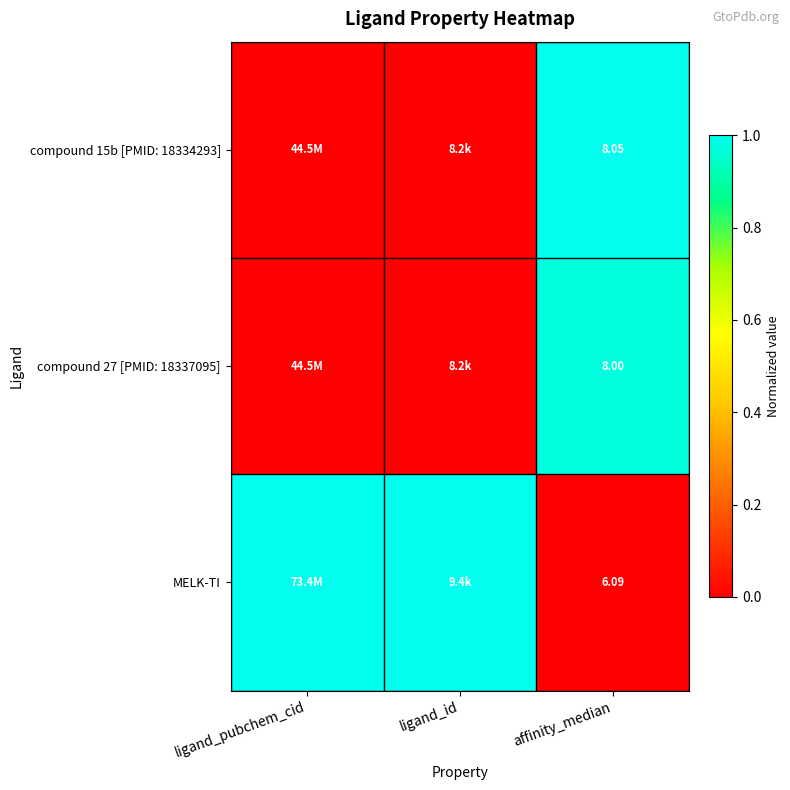

At which category does the chart reach its peak across all series?

affinity_median